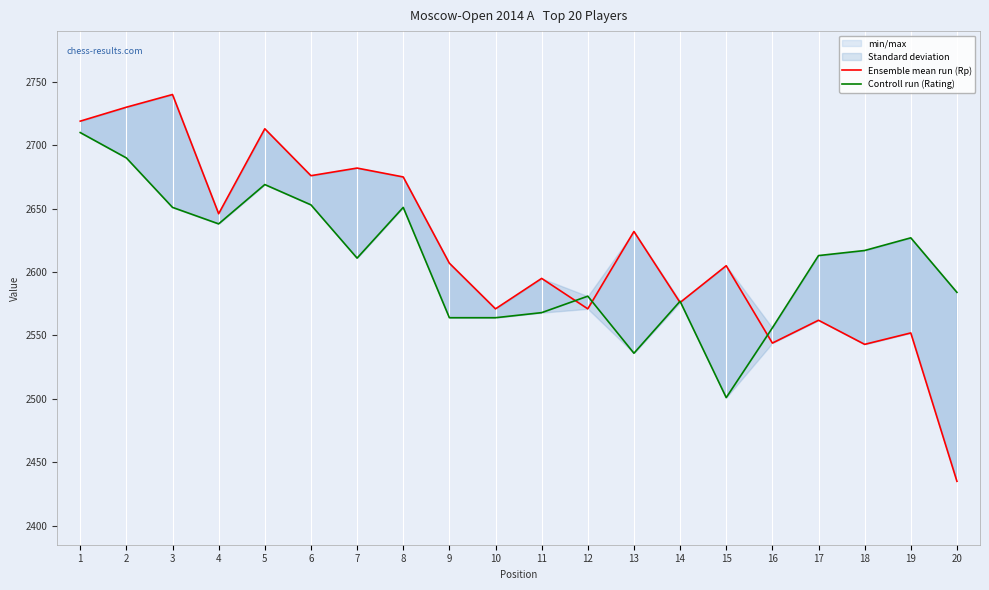

What is the average value of the Controll run (Rating) series?

2608